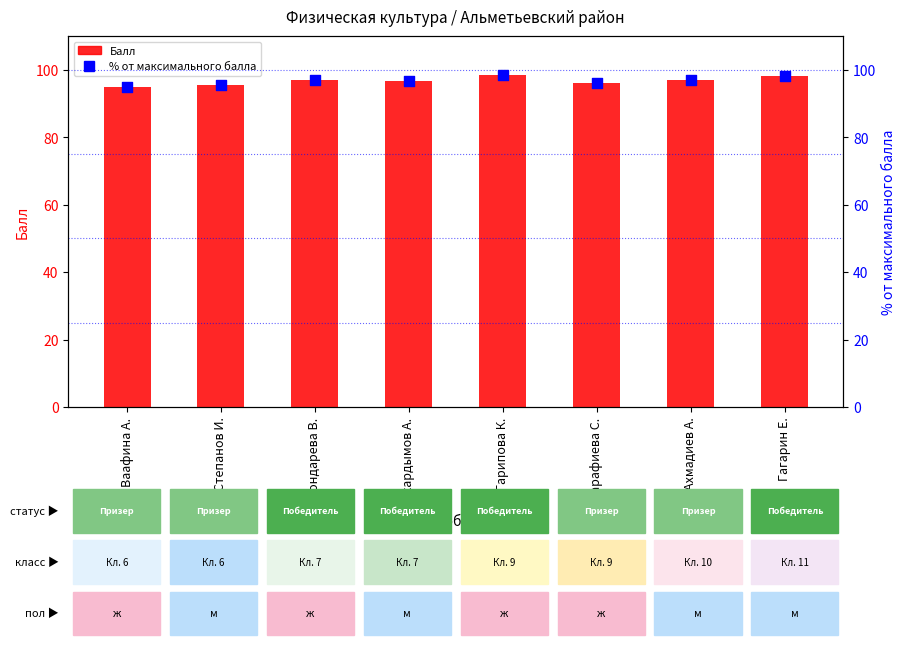

What is the total value across all series at Шарафиева С.?

192.0